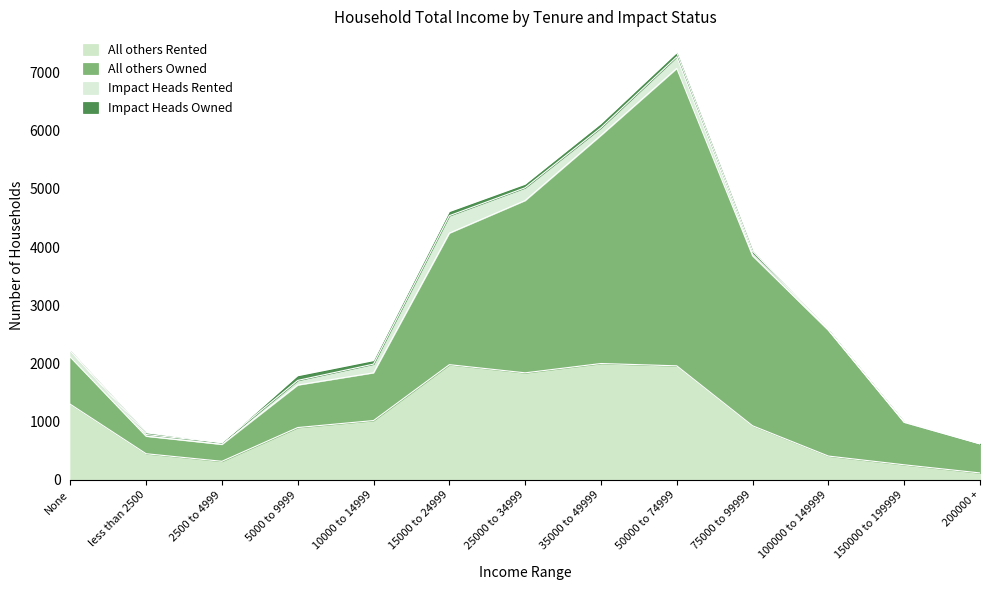

Count the Impact Heads Owned values in the range 10 to 70.

9